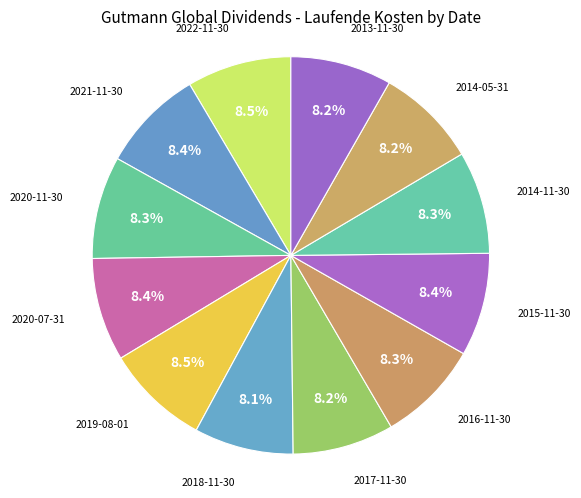

Does any single category account for the majority?

No